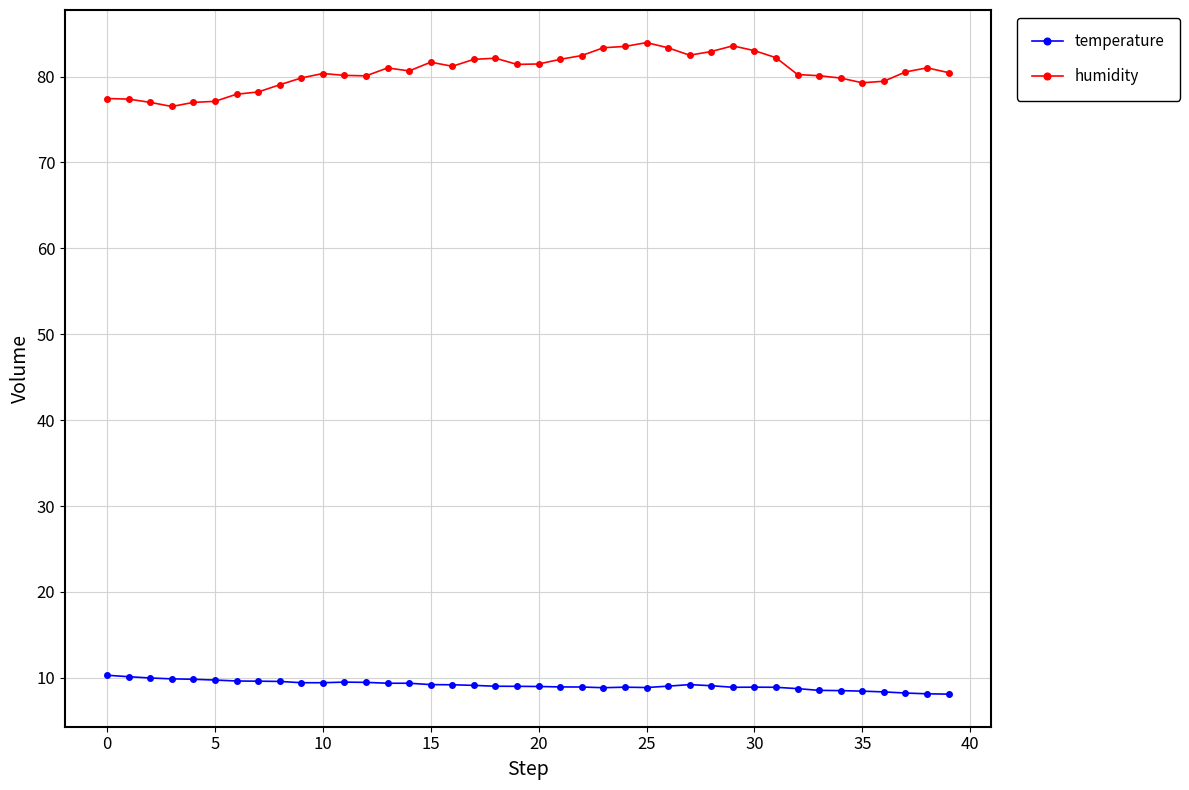

True or false: humidity has more than 1 interior local peaks.

True